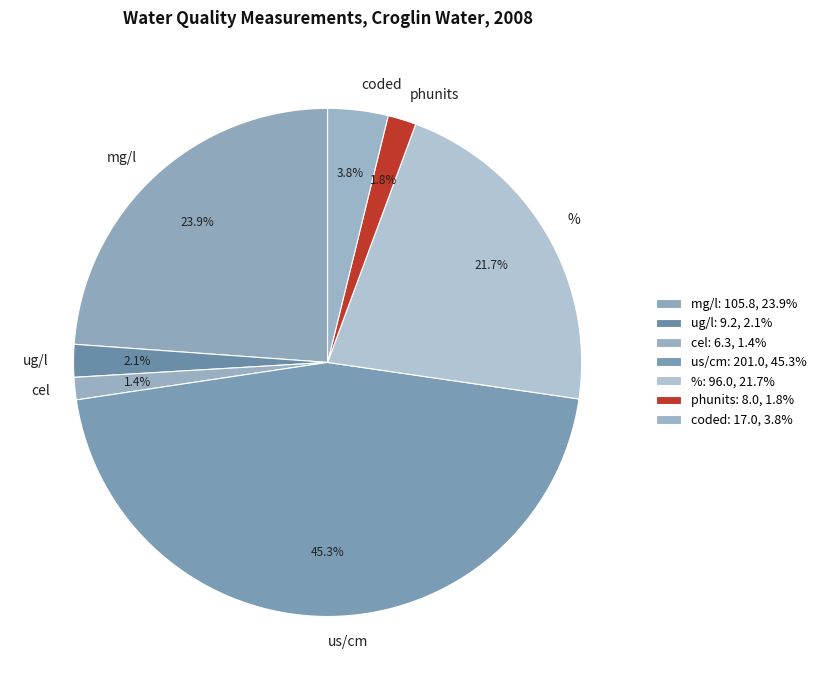

Is ug/l the majority of the pie?

No